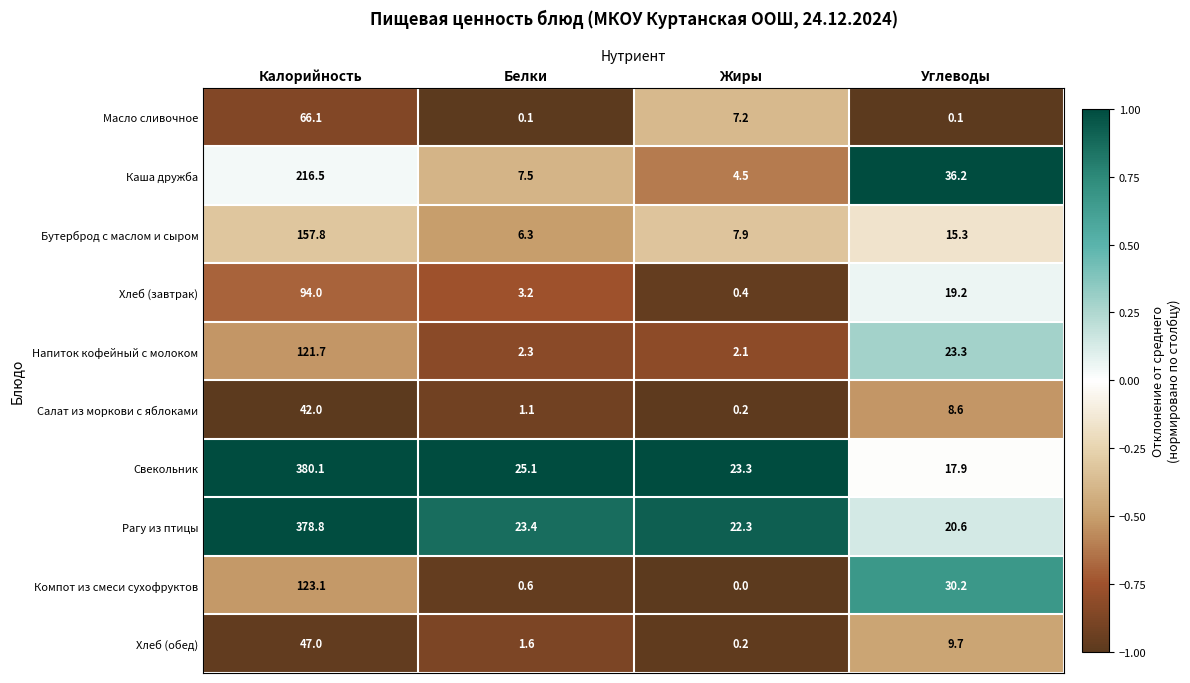

What is the difference between the highest and lowest values at Калорийность?

338.1